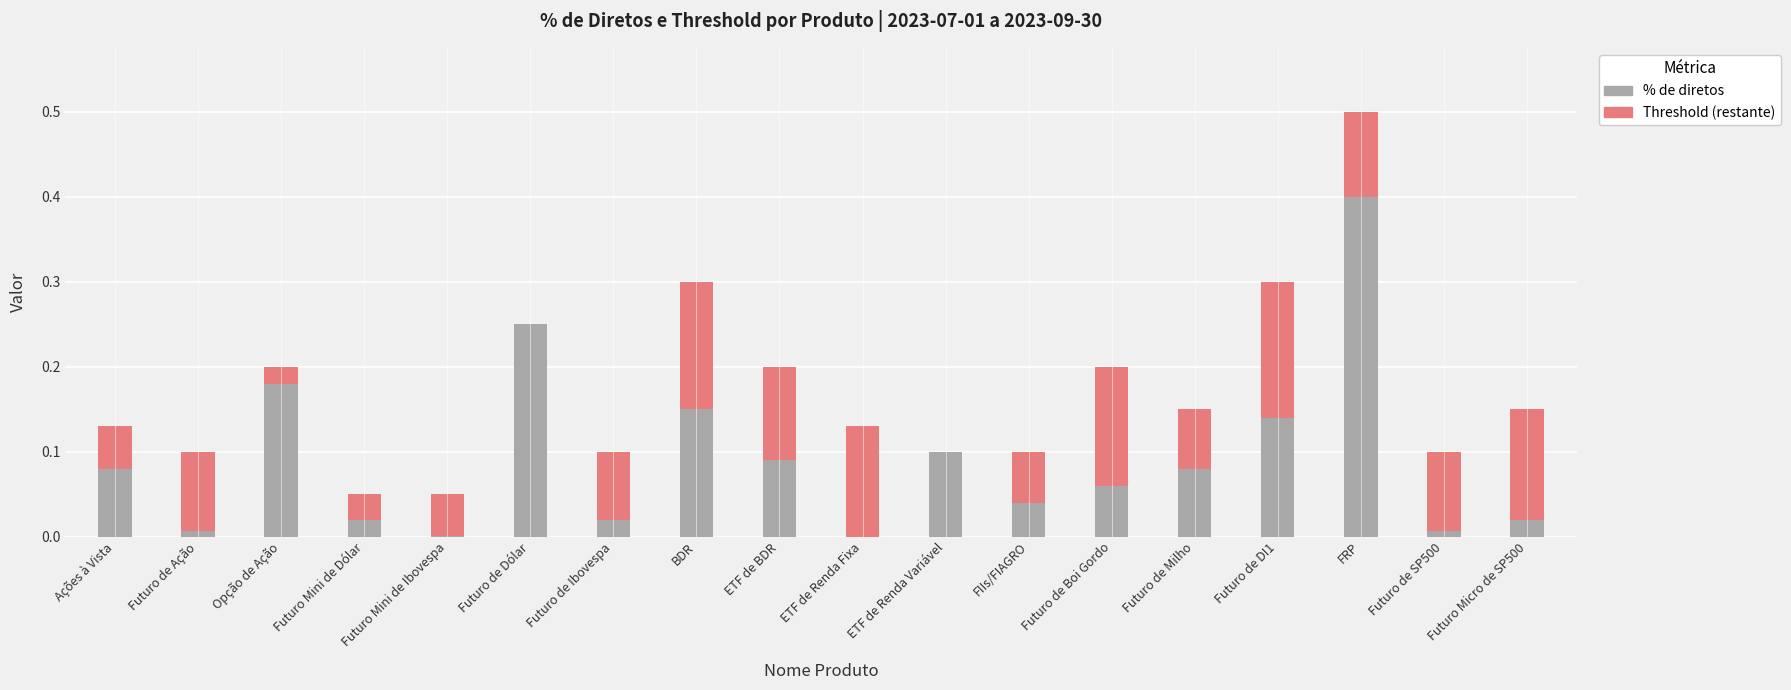

At which category is the sum across all series the highest?

FRP